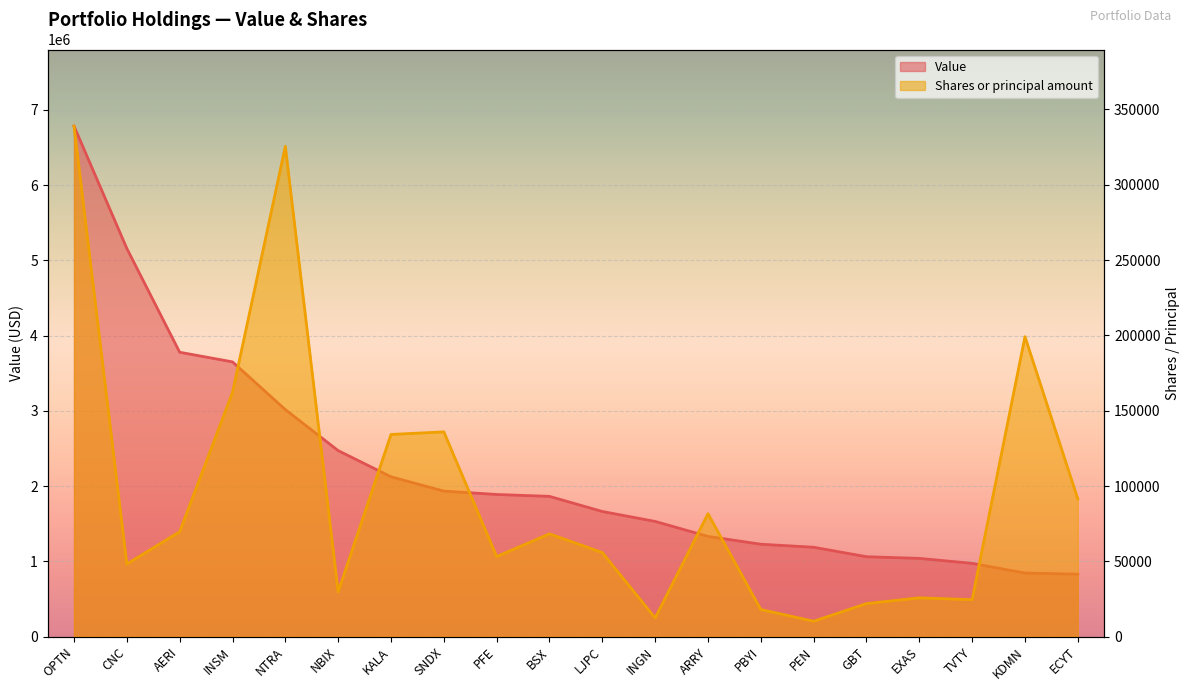

What are all the series names shown in the legend?

Value, Shares or principal amount